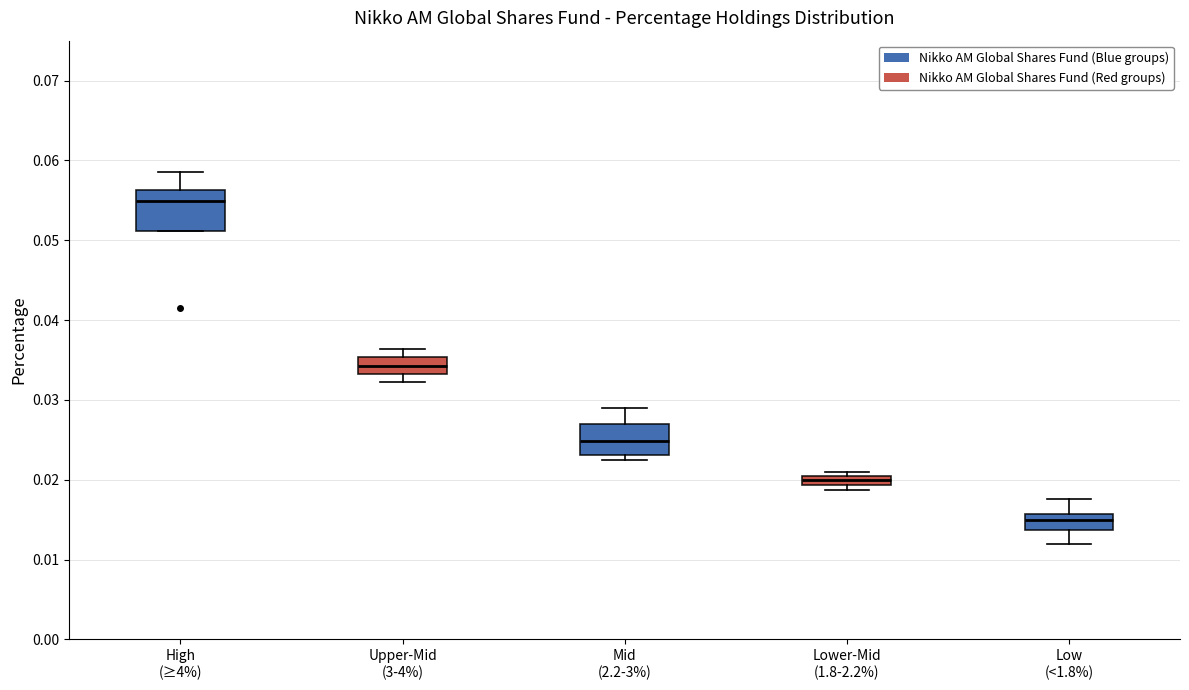

Where is the lower edge of the box for Low (<1.8%) on the y-axis? The values are not printed on the chart, so give them approximately, as read against the axis.

0.014